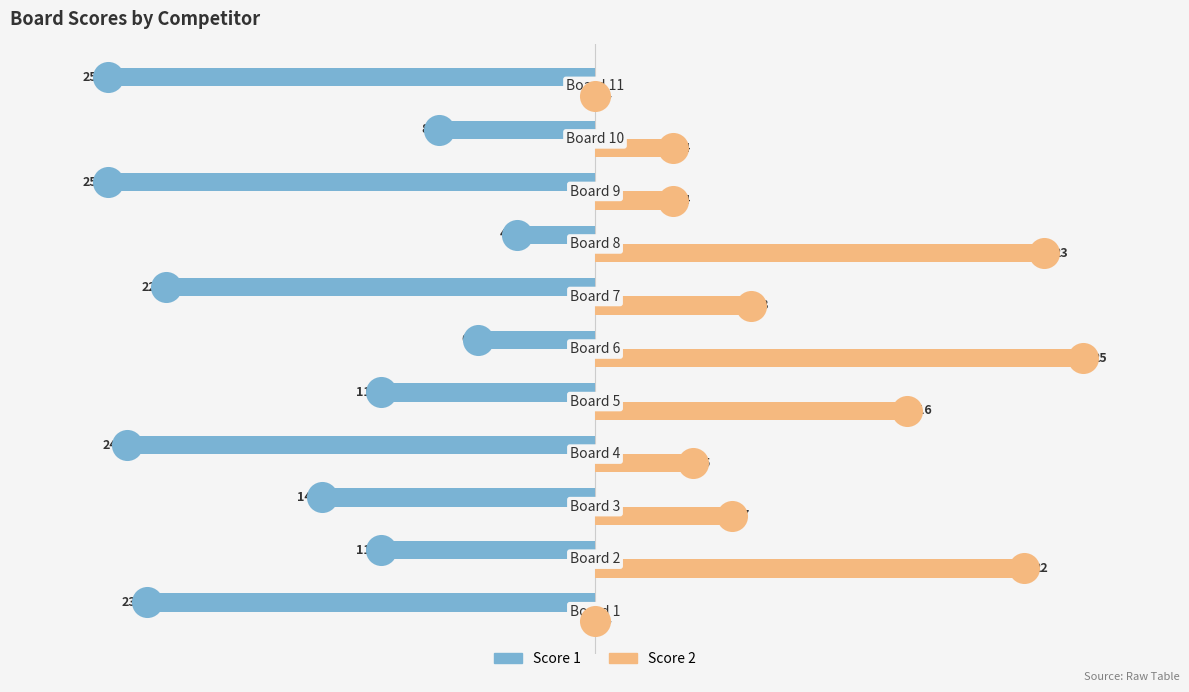

Which series contains the highest Y value?

Score 2